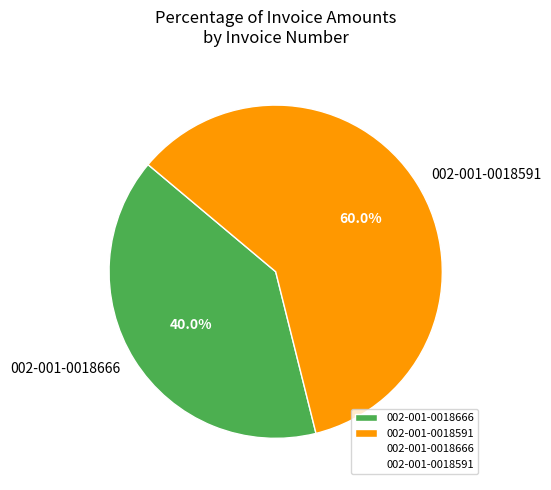

Which slice represents more than half of the pie?

002-001-0018591